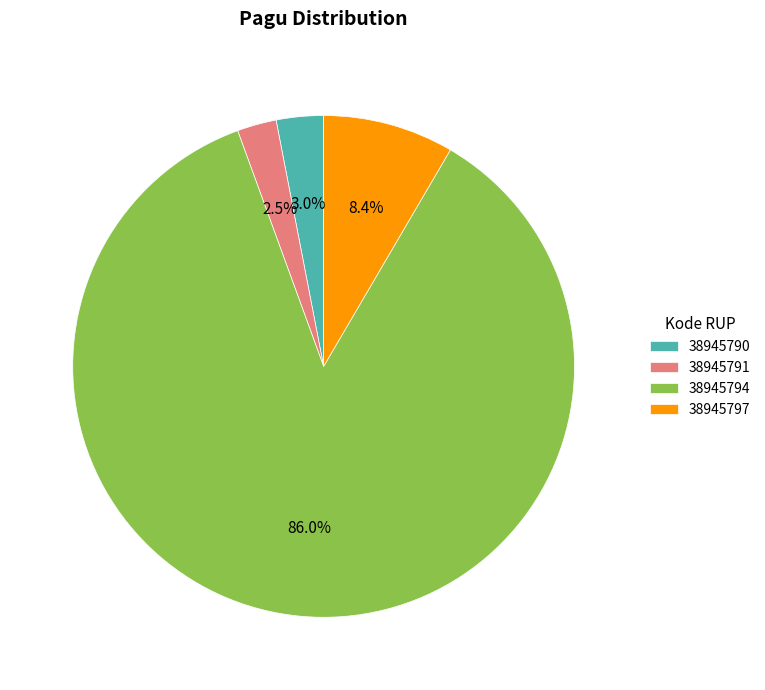

Is there a majority slice in this chart?

Yes